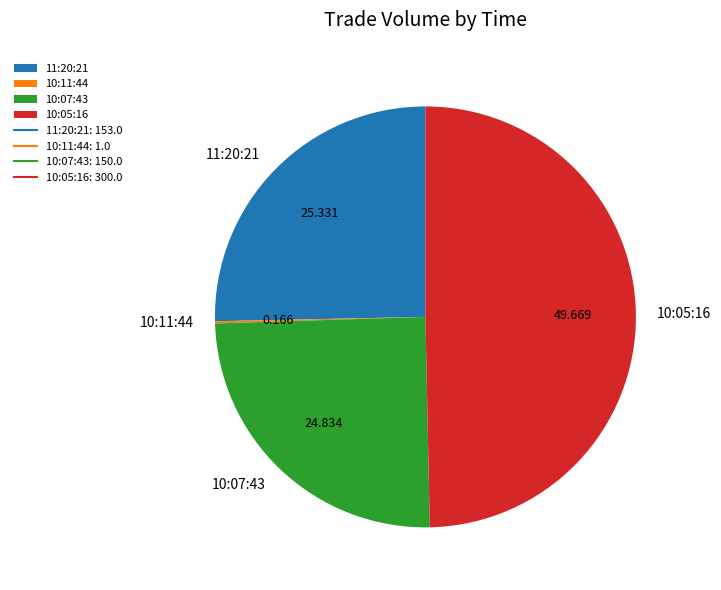

Is there a majority slice in this chart?

No